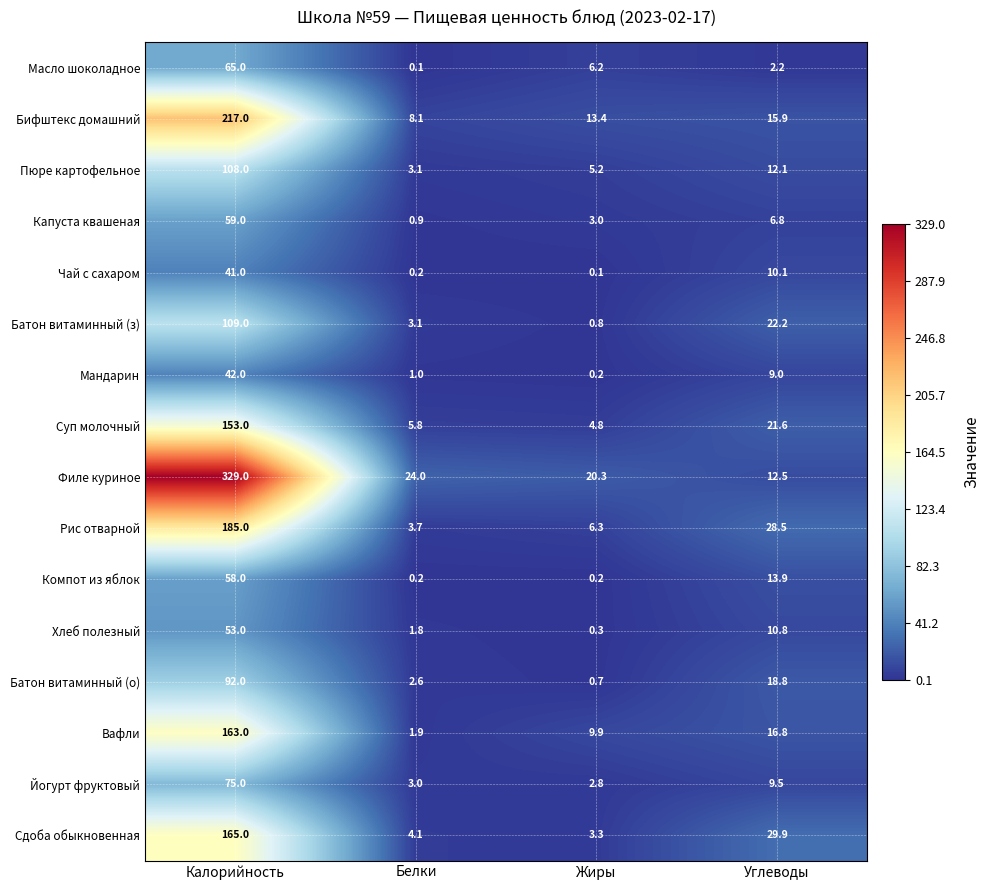

At which category is the sum across all series the highest?

Калорийность